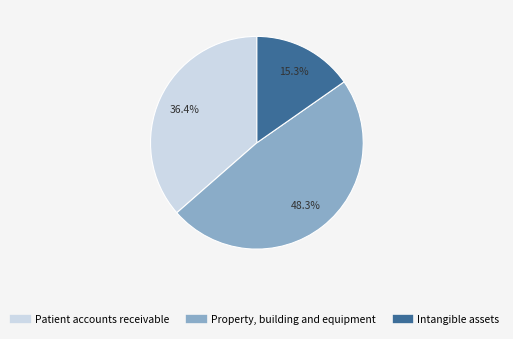

To the nearest percent, what is the difference between the Property, building and equipment and Patient accounts receivable slice percentages?

12%